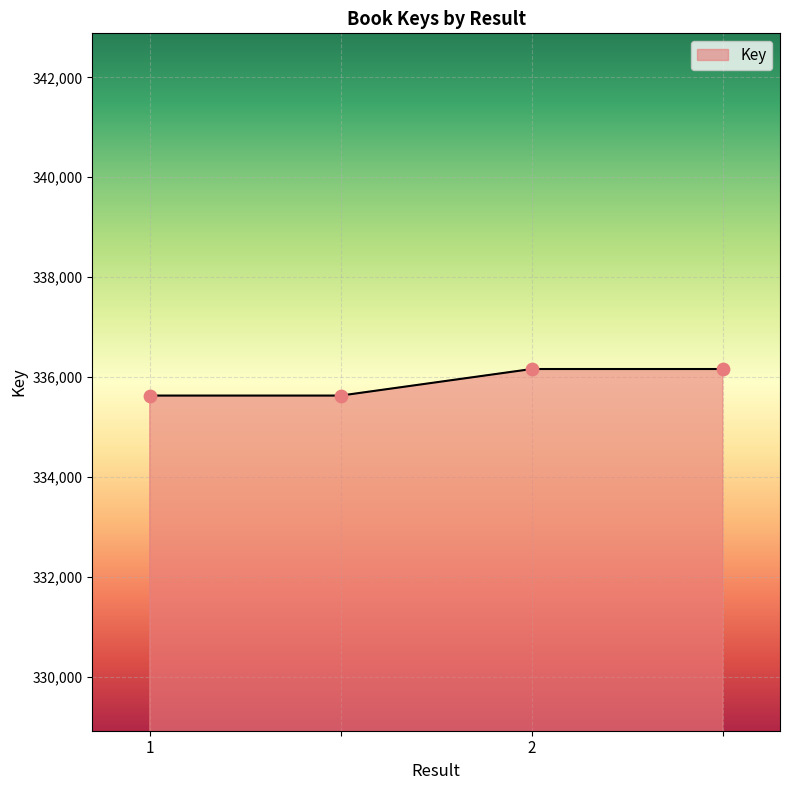

What is the smallest value displayed?

335628